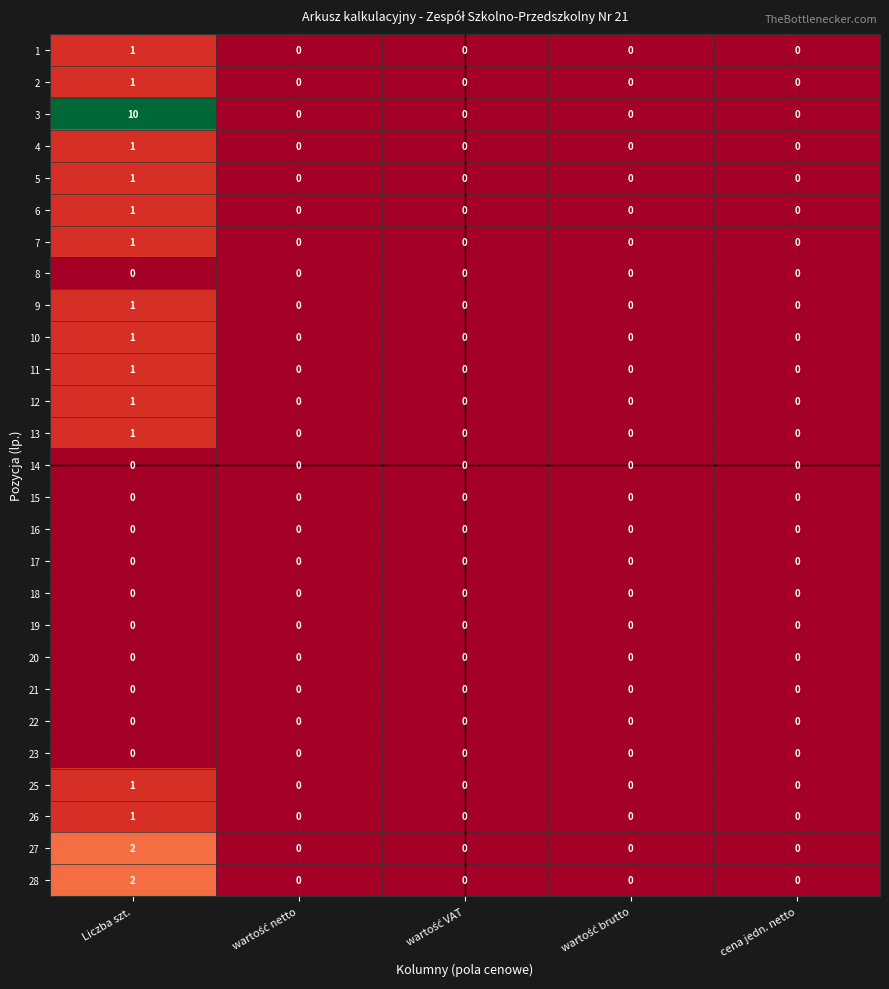

The value of 25 at Liczba szt. is 2. True or false?

False